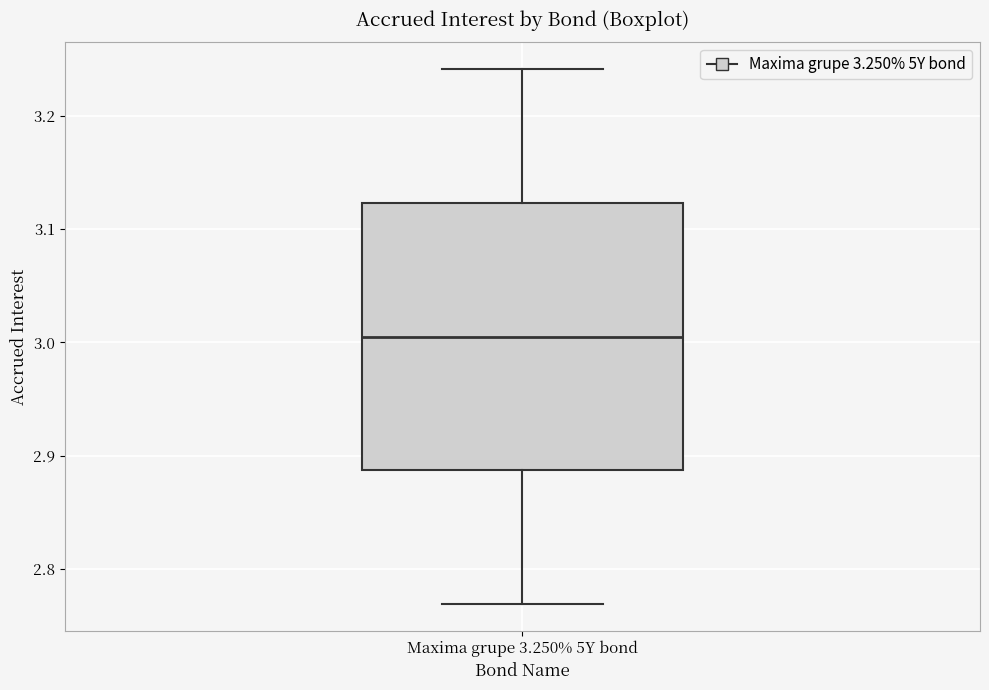

Where does the lower whisker of the box for Maxima grupe 3.250% 5Y bond end on the y-axis? The values are not printed on the chart, so give them approximately, as read against the axis.

2.77